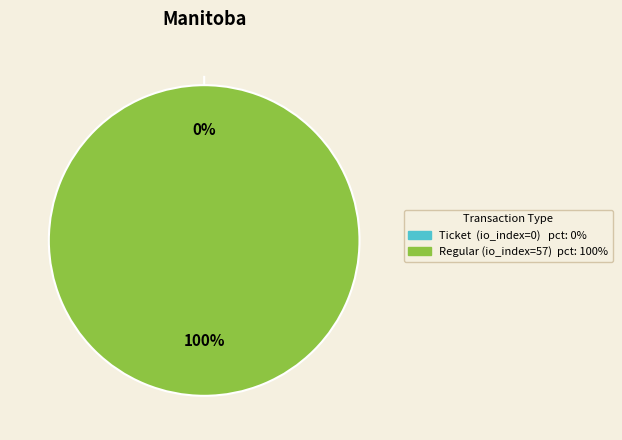

What is the largest slice in the pie chart?

tx_type: Regular (io_index=57)